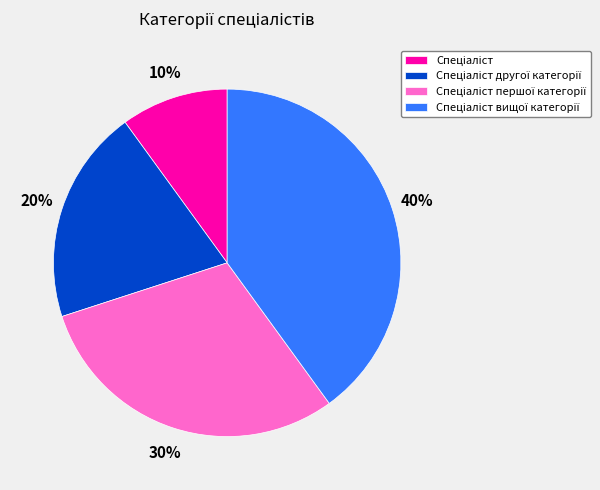

To the nearest percent, what is the difference between the largest and smallest slice percentages?

30%